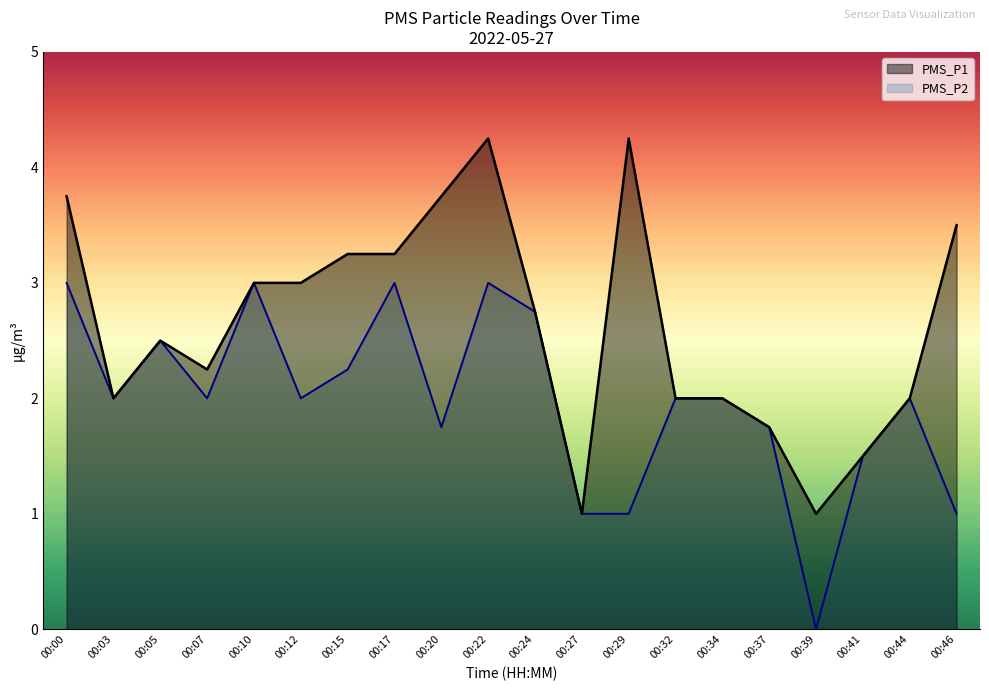

Which has a higher value, 00:32 or 00:15?

00:15